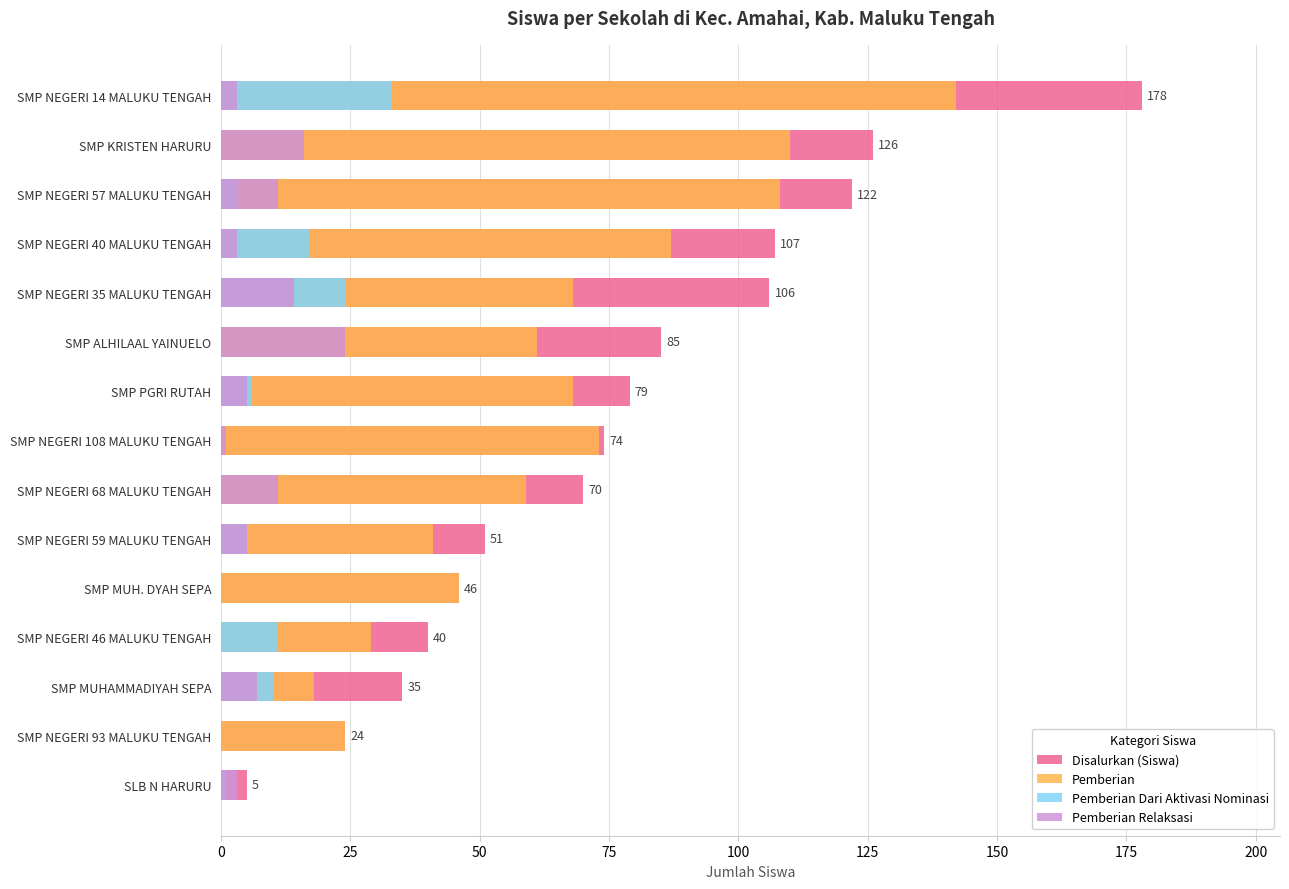

What position from the left is SMP KRISTEN HARURU?

14